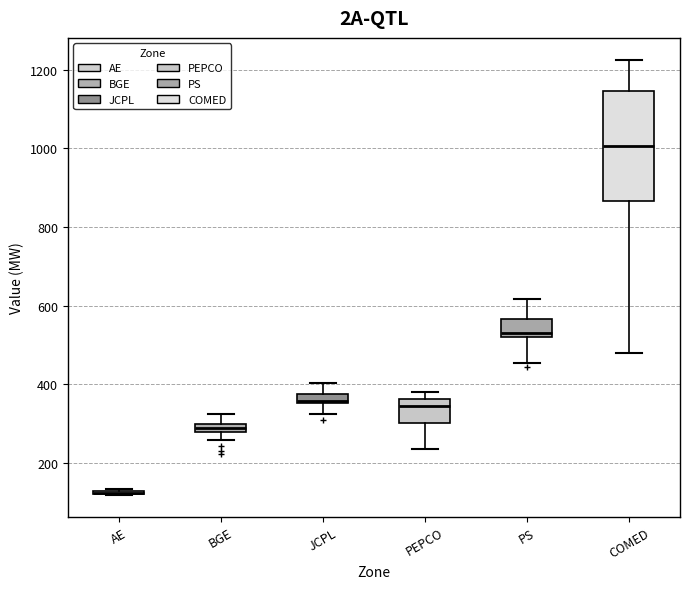

Which box is the tallest, from its lower edge to its upper edge?

COMED